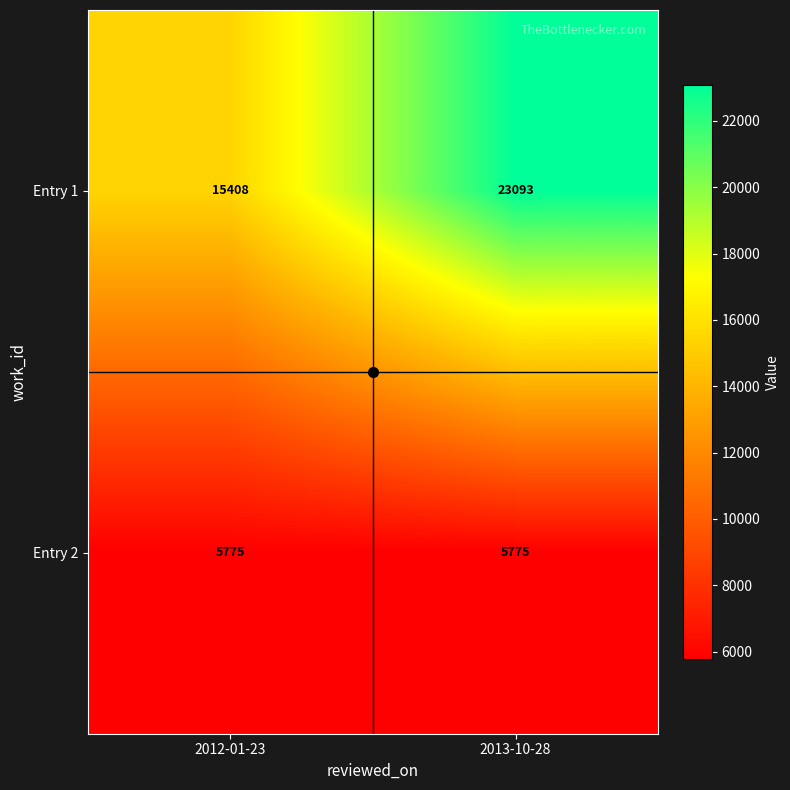

Which series has the largest range (max minus min)?

Entry 1